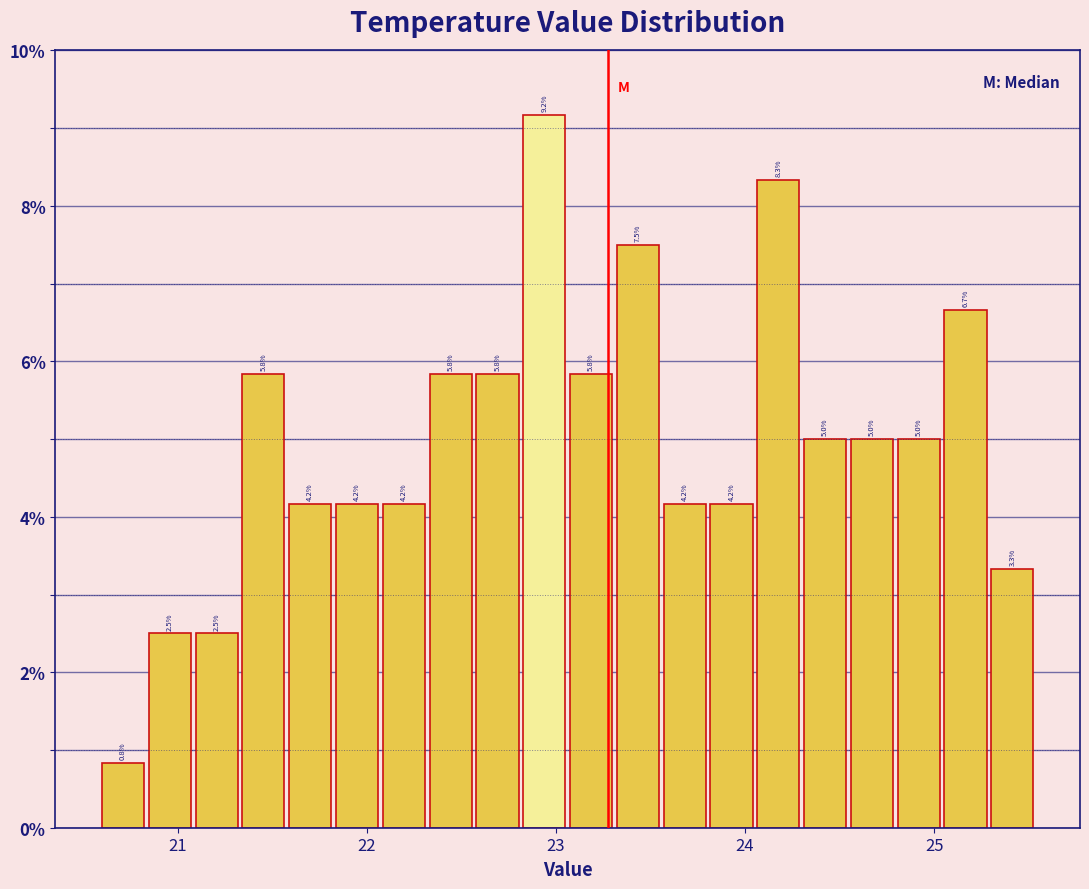

Read against the x-axis, roughly where is the centre of the tallest bar?

22.9